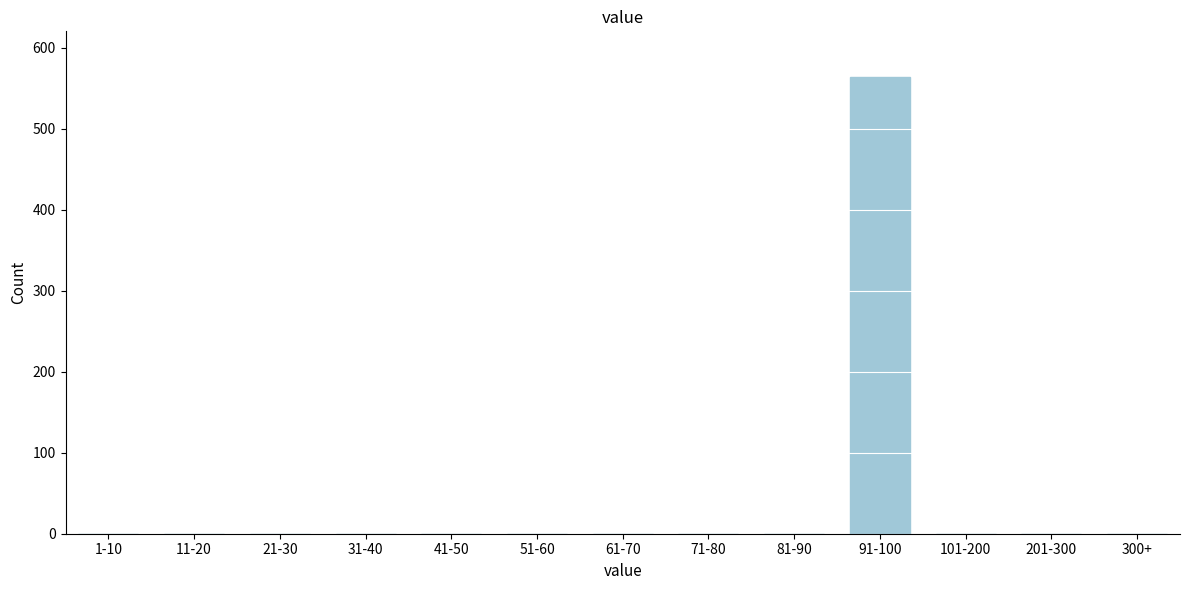

Reading right to left, what are all the values shown in this chart?

300+=0	201-300=0	101-200=0	91-100=564	81-90=0	71-80=0	61-70=0	51-60=0	41-50=0	31-40=0	21-30=0	11-20=0	1-10=0